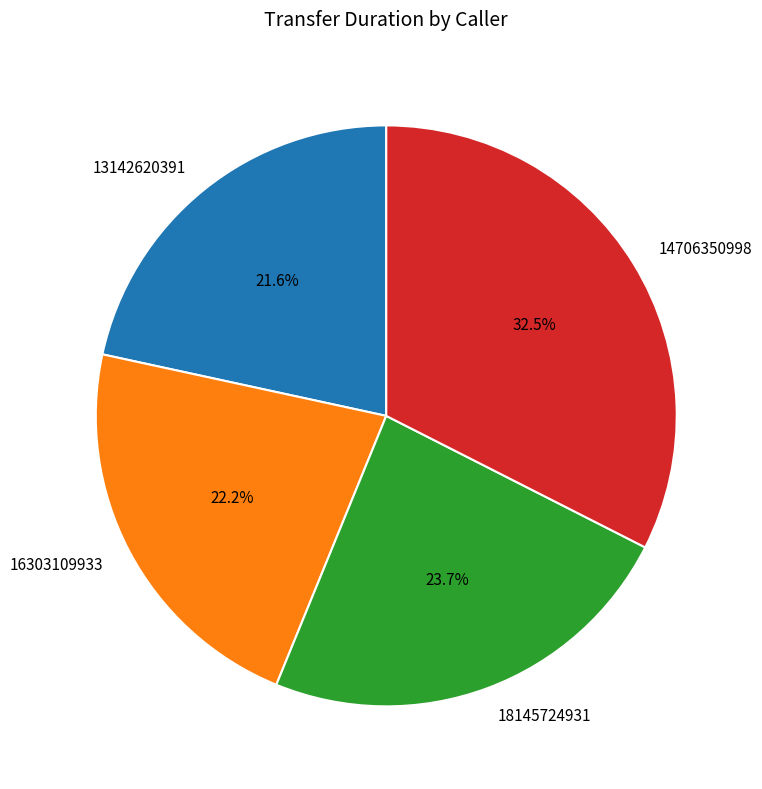

How many slices are in this pie chart?

4